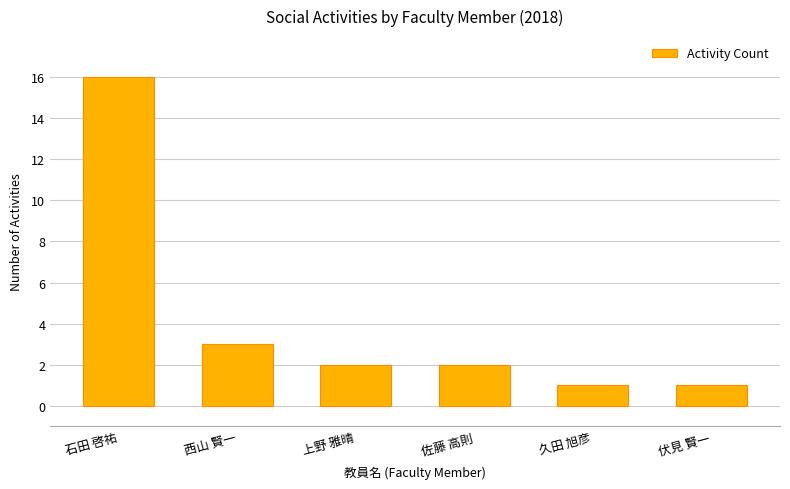

Are the bars horizontal?

No